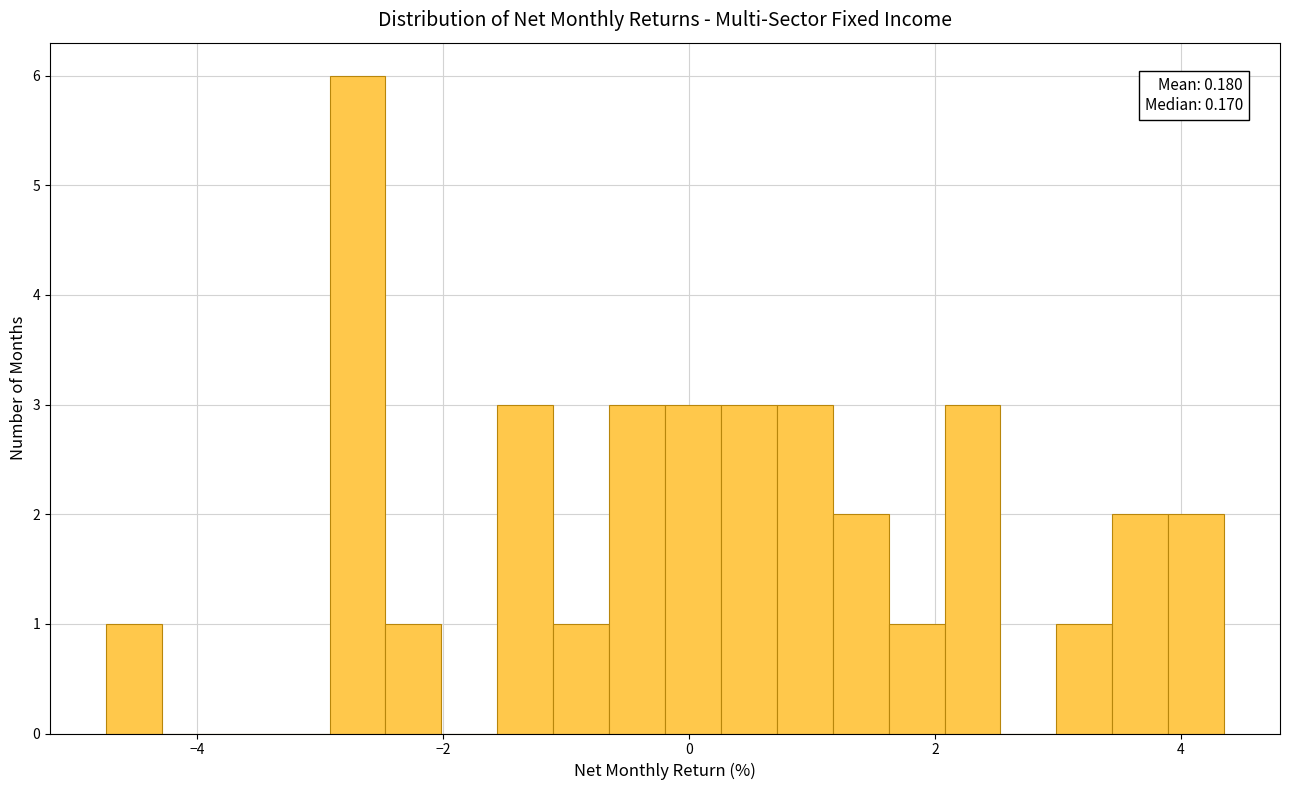

Around what value on the x-axis is the tallest bar? Give the approximate position of its centre, as read against the axis.

-2.6